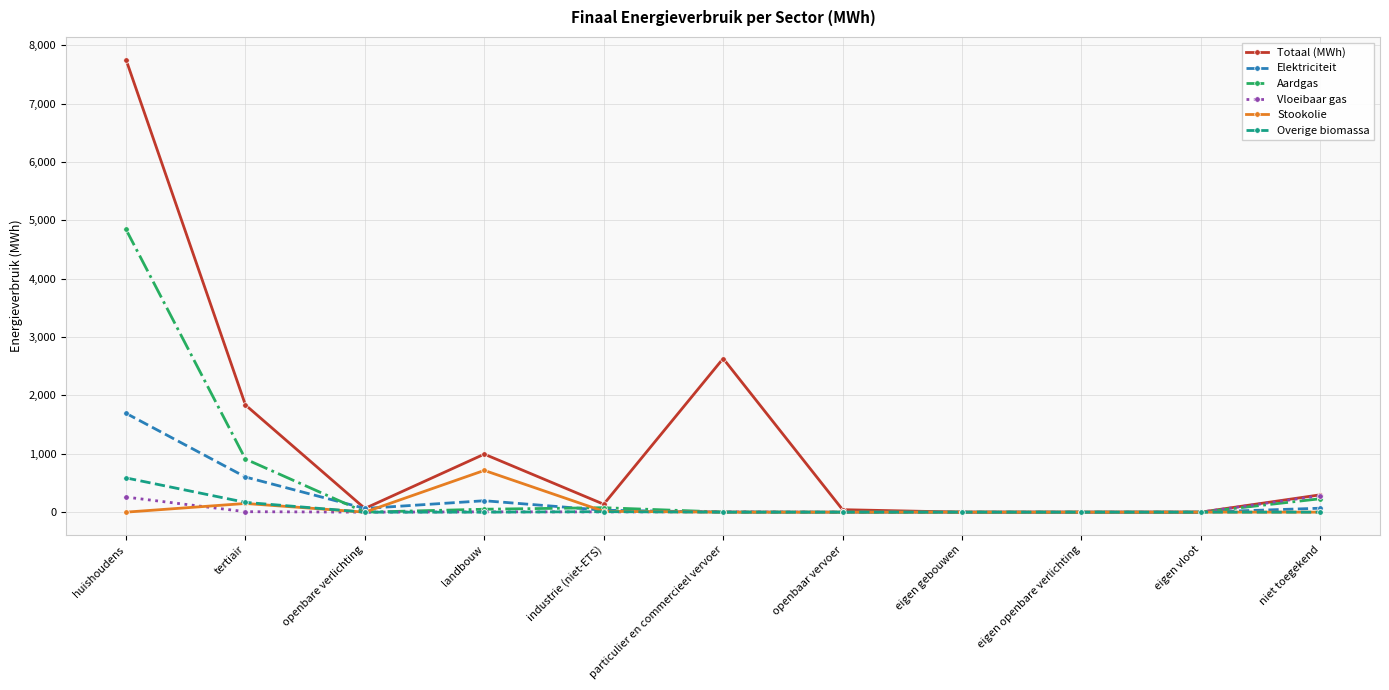

How many series are shown in this chart?

6